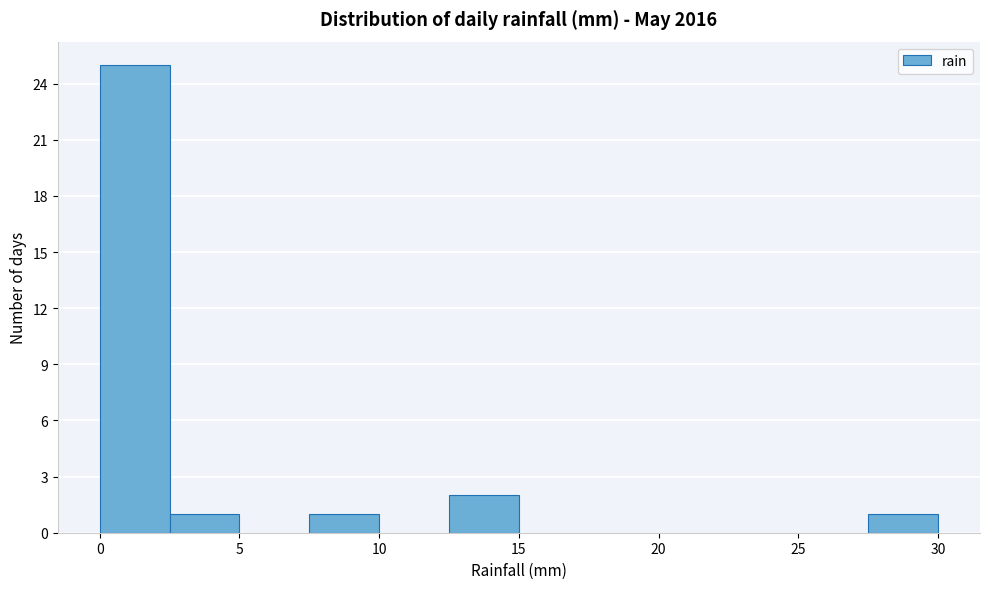

Reading left to right, list every bar in this chart as the range it spans on the x-axis followed by its height. The values are not printed on the chart, so give them approximately, as read against the axis.

0.0 to 2.5: 25
2.5 to 5.0: 1
5.0 to 7.5: 0
7.5 to 10.0: 1
10.0 to 12.5: 0
12.5 to 15.0: 2
15.0 to 17.5: 0
17.5 to 20.0: 0
20.0 to 22.5: 0
22.5 to 25.0: 0
25.0 to 27.5: 0
27.5 to 30.0: 1